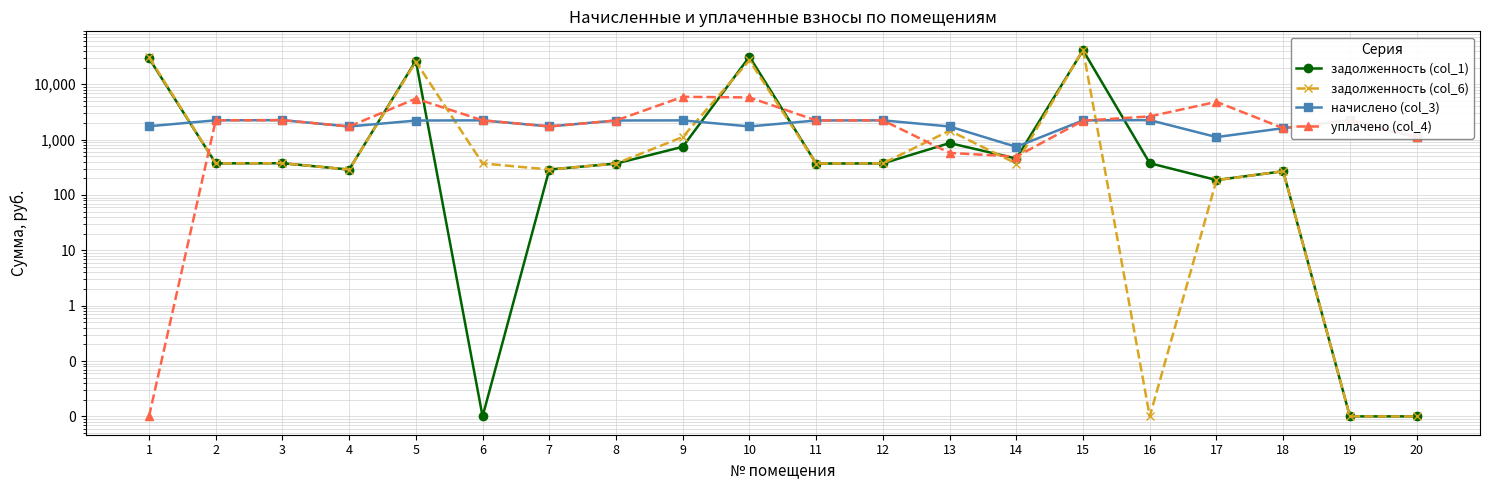

Rank the series at 19 from lowest to highest value.

задолженность (col_1), задолженность (col_6), начислено (col_3), уплачено (col_4)